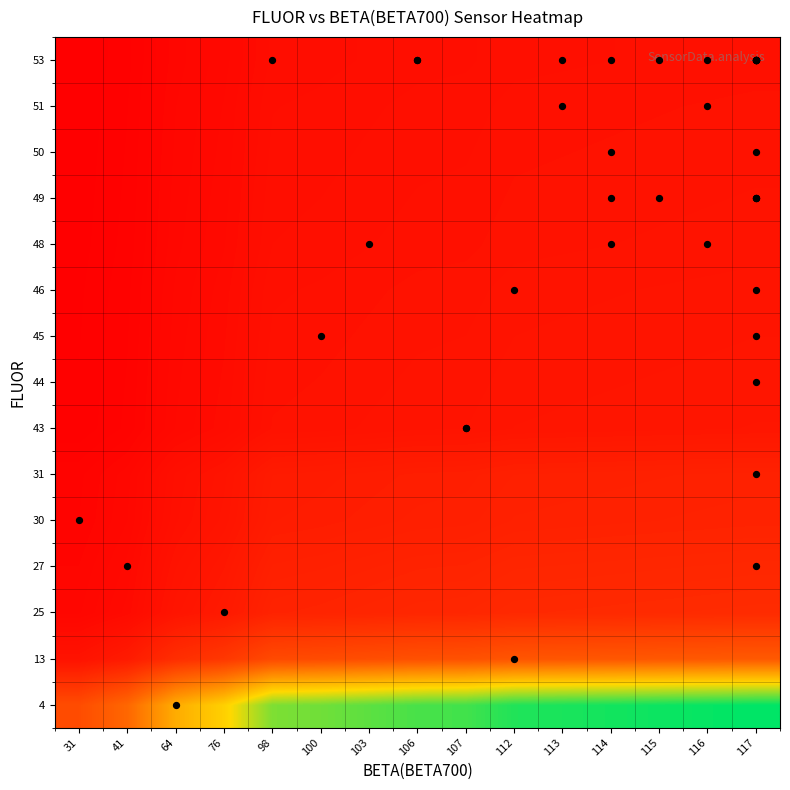

At which category is the sum across all series the highest?

117